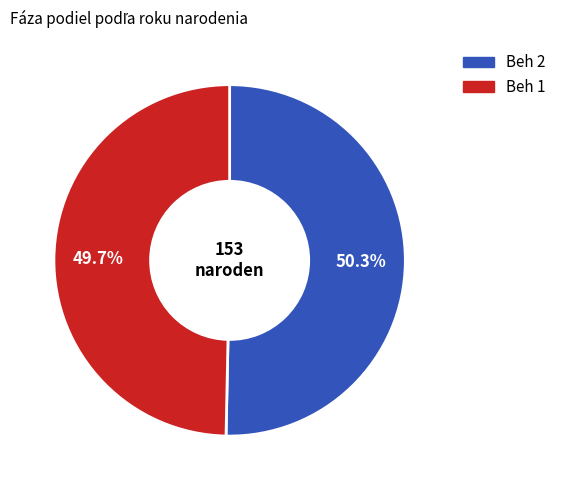

What is the ratio of the value at Beh 1 to the value at Beh 2?

1.0